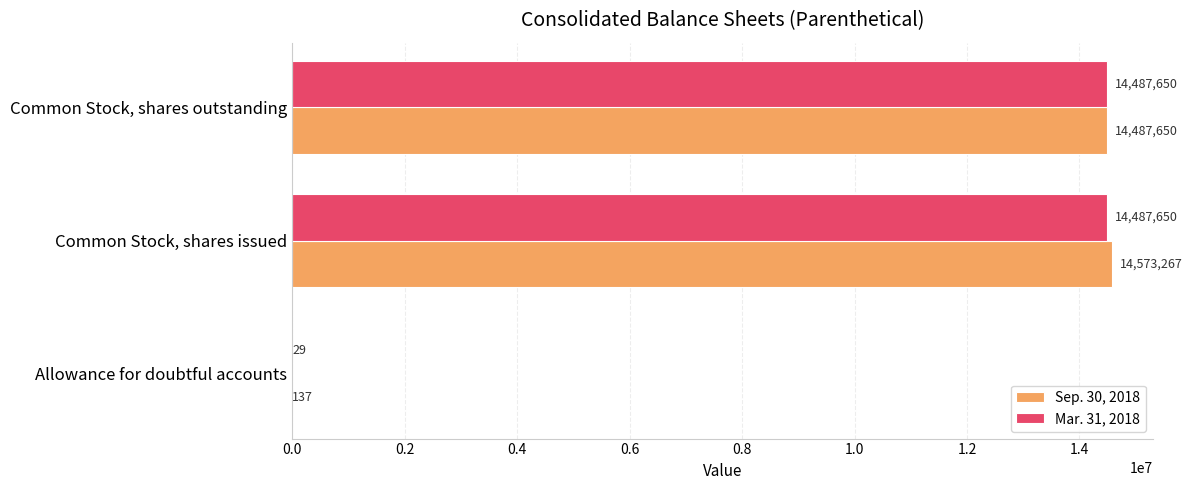

What is the average value of the Sep. 30, 2018 series?

9687018